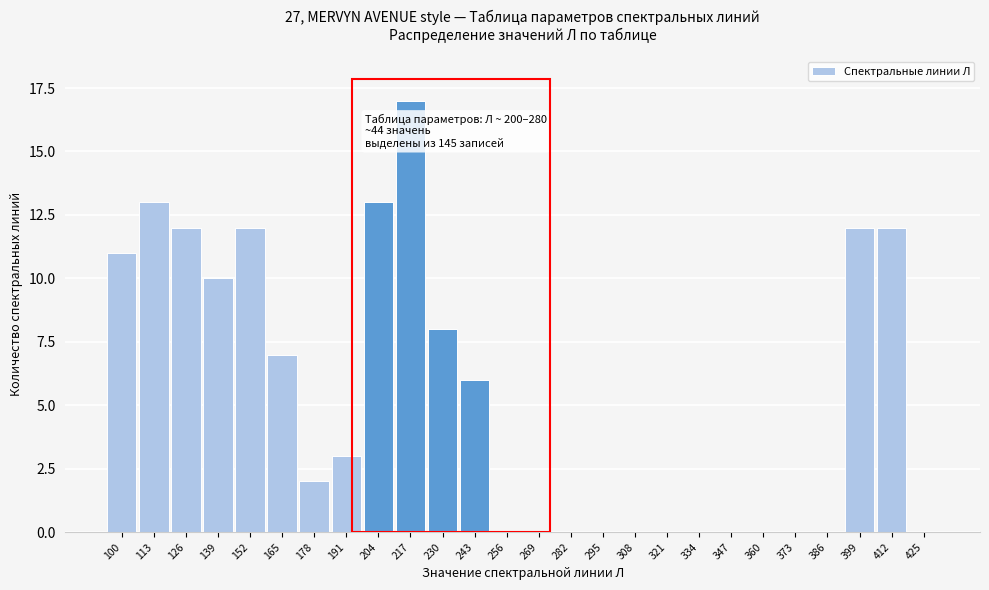

Reading left to right, list all the values displayed in this chart.

100=11	113=13	126=12	139=10	152=12	165=7	178=2	191=3	204=13	217=17	230=8	243=6	256=0	269=0	282=0	295=0	308=0	321=0	334=0	347=0	360=0	373=0	386=0	399=12	412=12	425=0